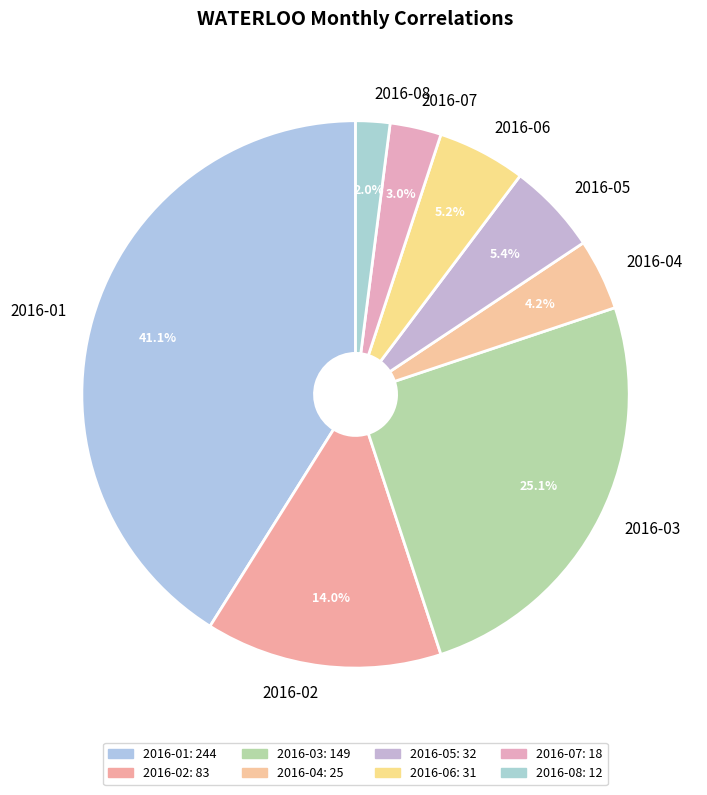

What percentage is NOT represented by 2016-05?

94.6%